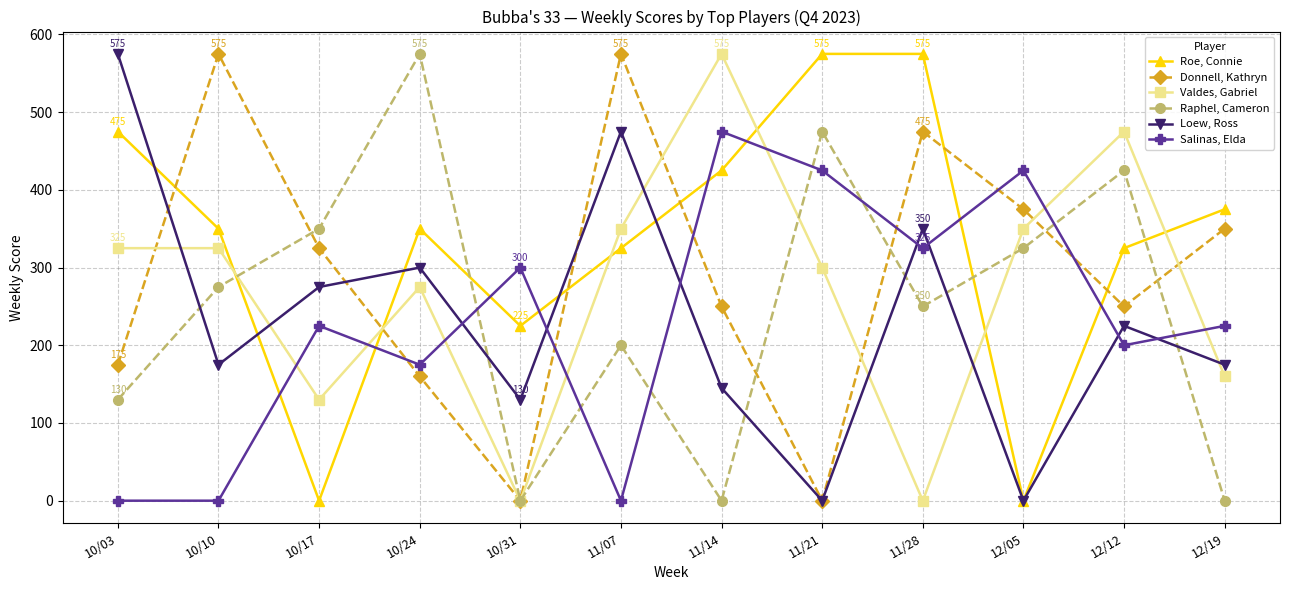

True or false: Roe, Connie has a value of 0 at 10/17.

True